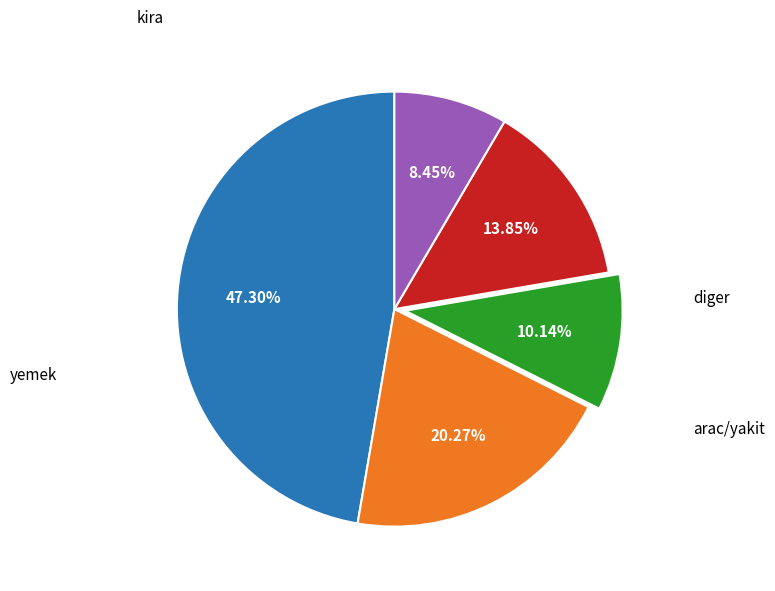

Is there a majority slice in this chart?

No